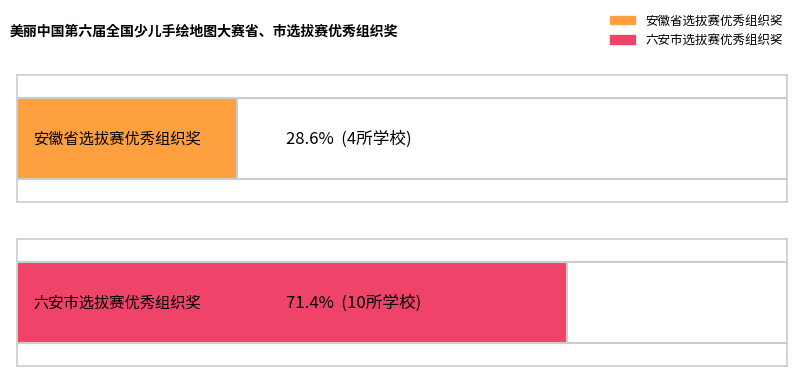

How many bars are there in total?

2